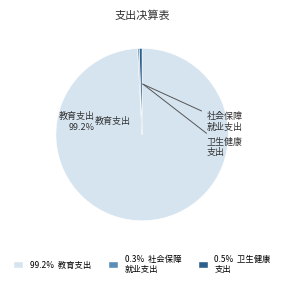

Does any single category account for the majority?

Yes